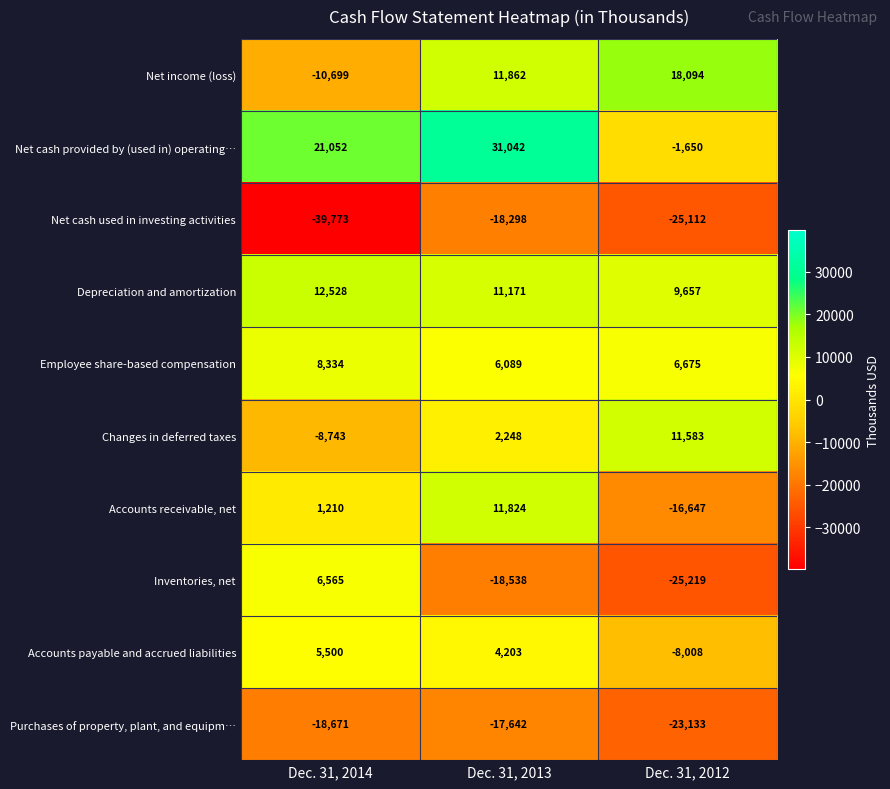

The Changes in deferred taxes series shows 3221 at Dec. 31, 2013. True or false?

False